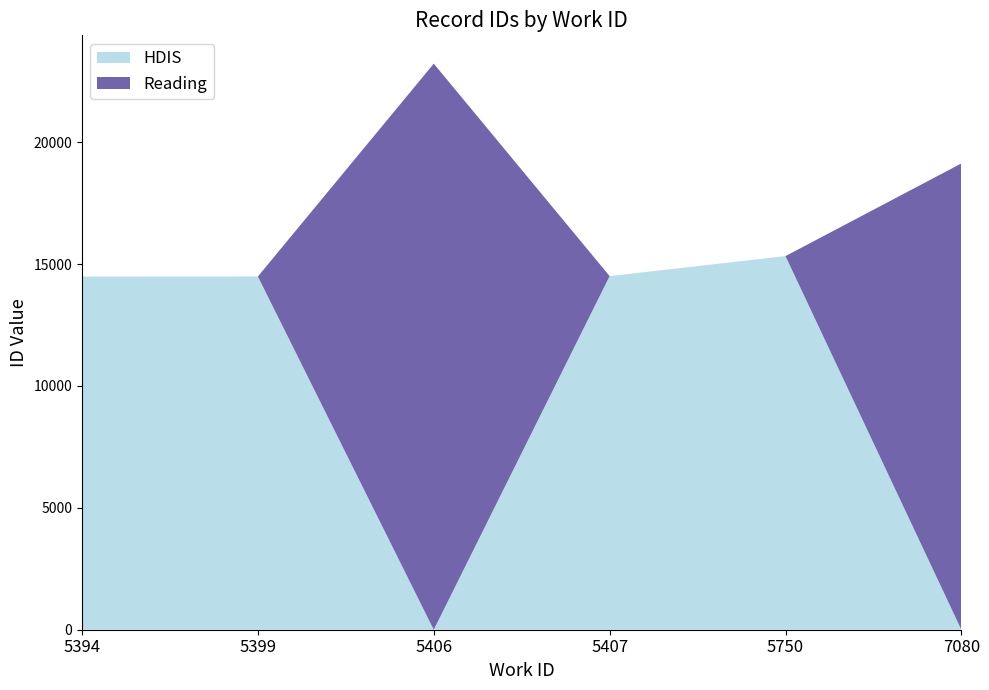

What is the total value across all series at 5394?

14486.0